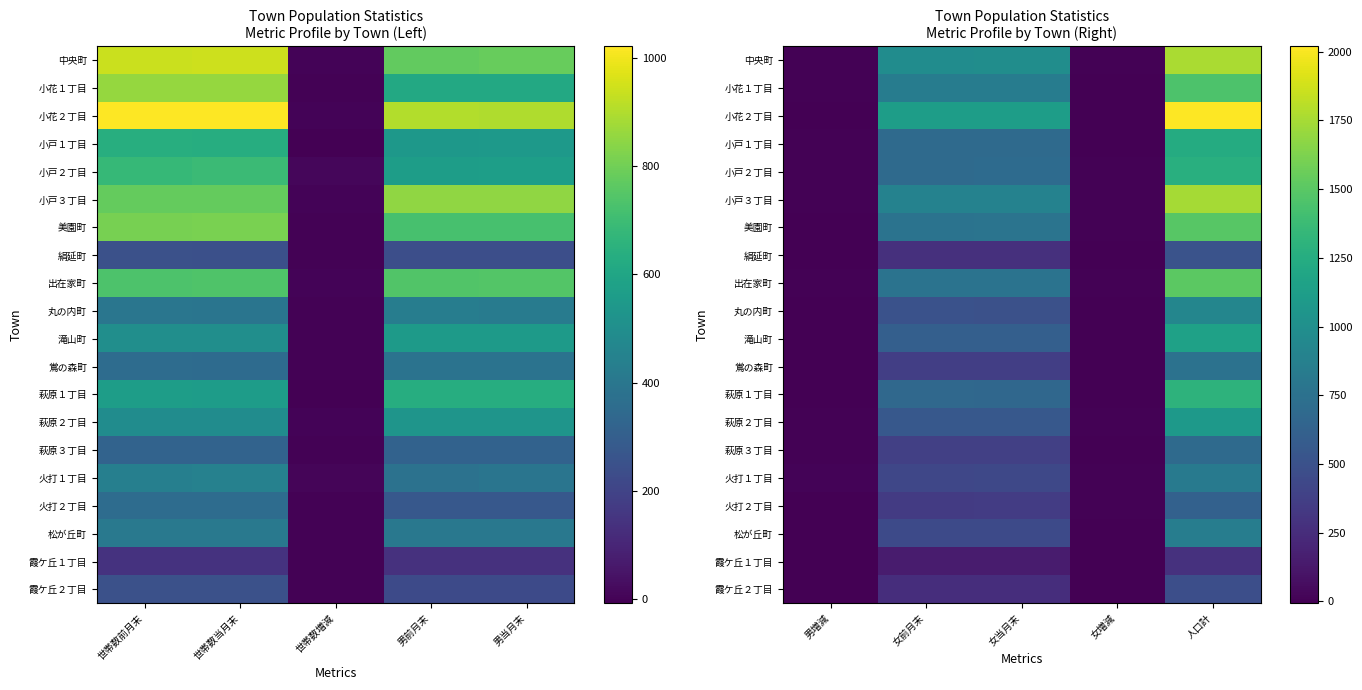

At which label is 絹延町 closest to 253?

女当月末